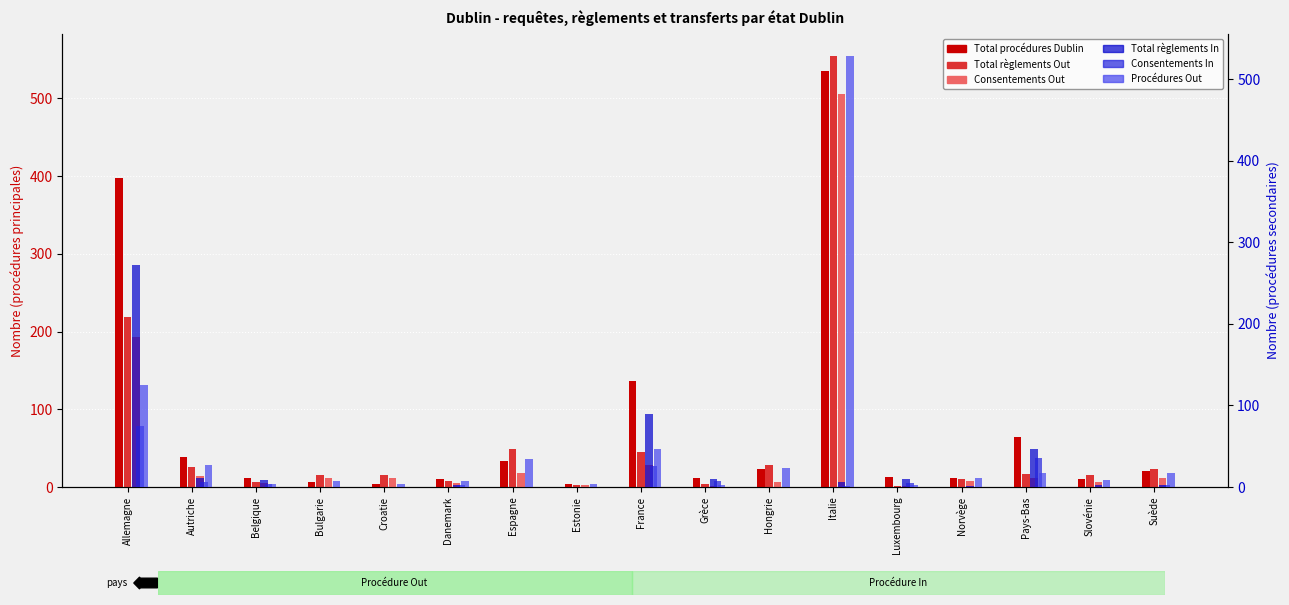

How many data points in Total règlements In are above 3?

8